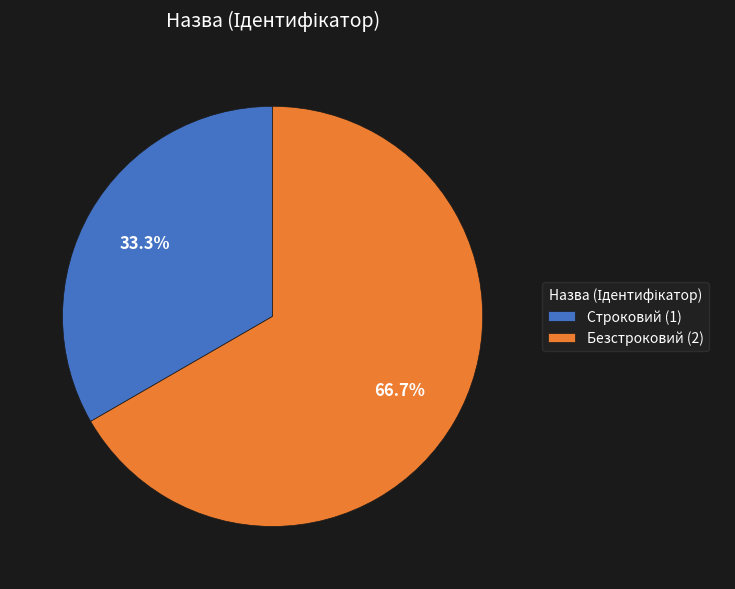

Between Строковий (1) and Безстроковий (2), which is larger?

Безстроковий (2)